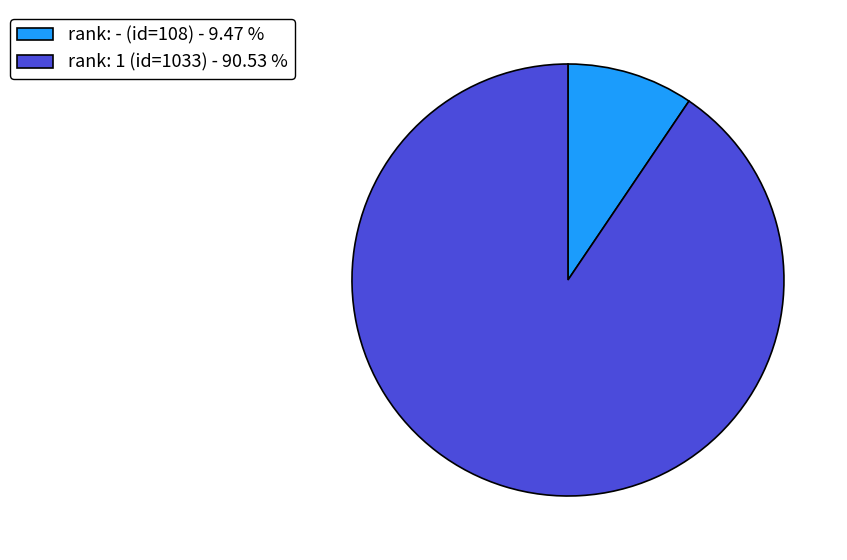

What is the ratio of the value at rank: - (id=108) to the value at rank: 1 (id=1033)?

0.1